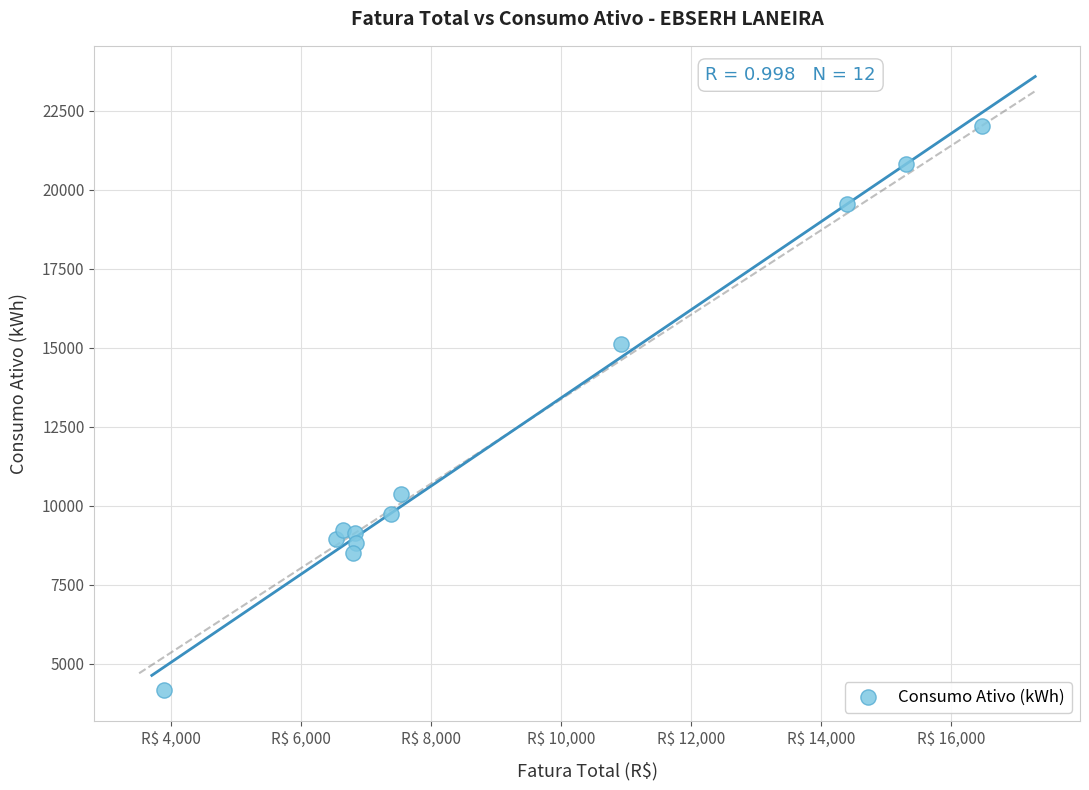

What Y value in the scatter plot is closest to 13087?

15124